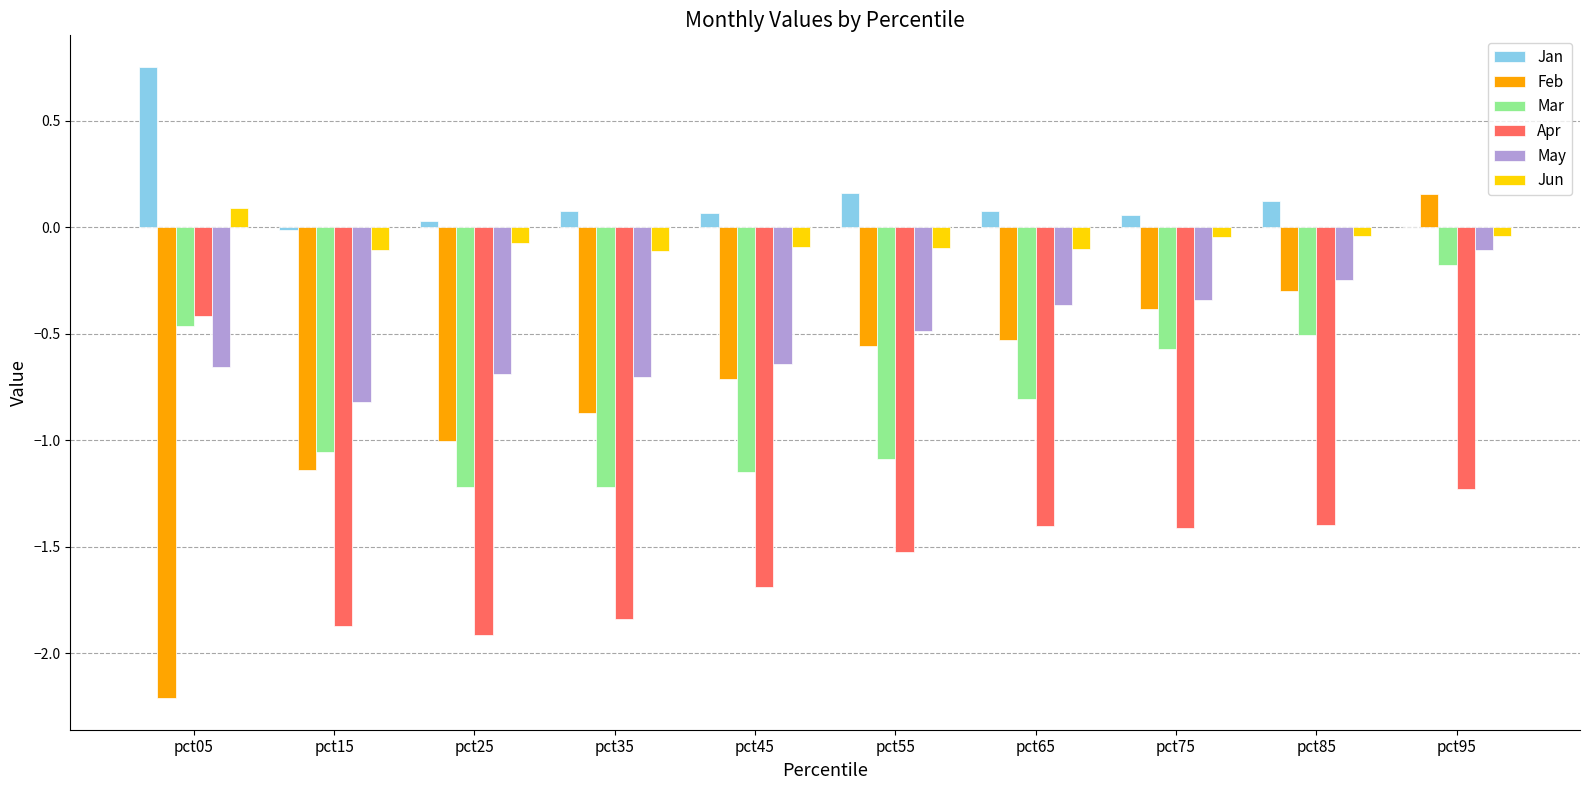

What is the sum of the Apr values at pct25 and pct55?

-3.4